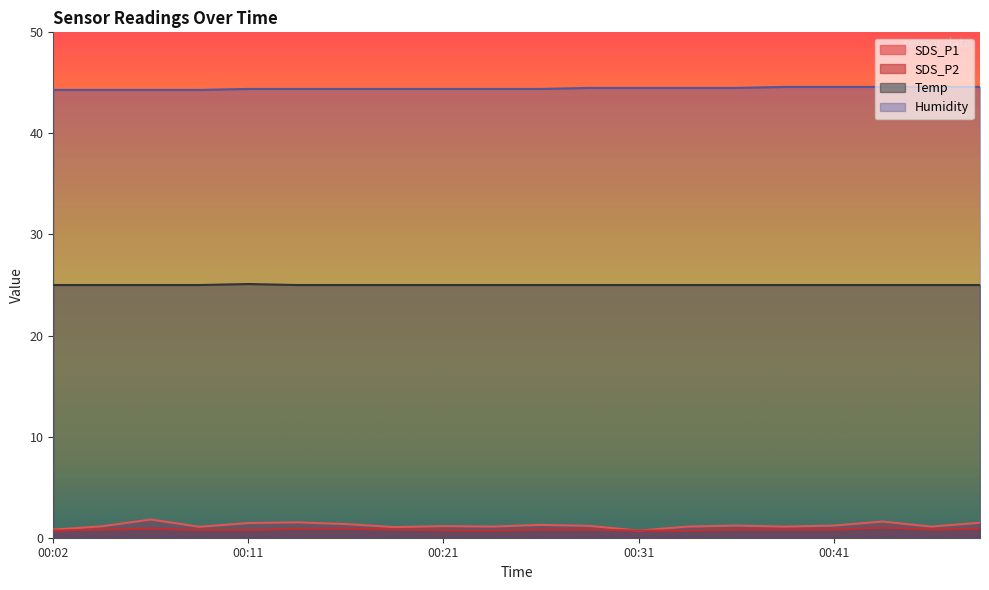

What is the approximate value of SDS_P1 at 00:04?

1.1